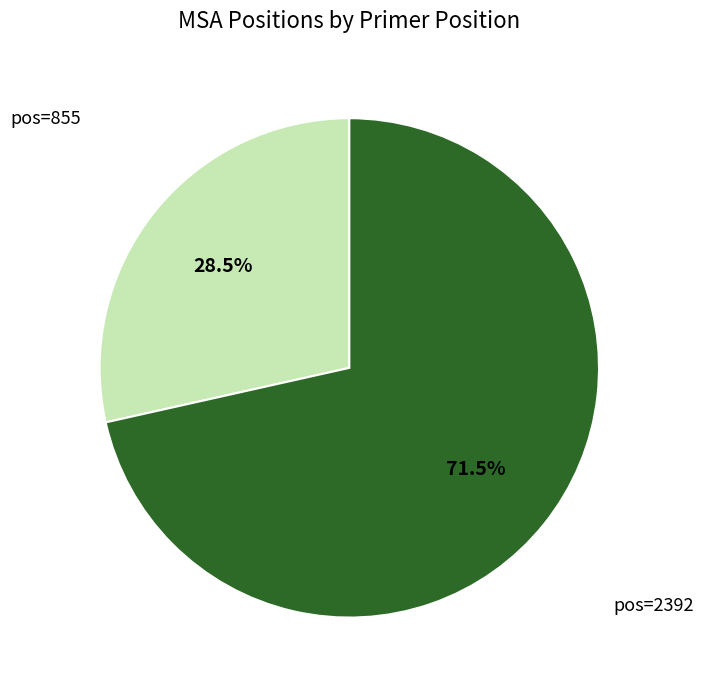

How much of the chart is everything except pos=2392?

28.5%